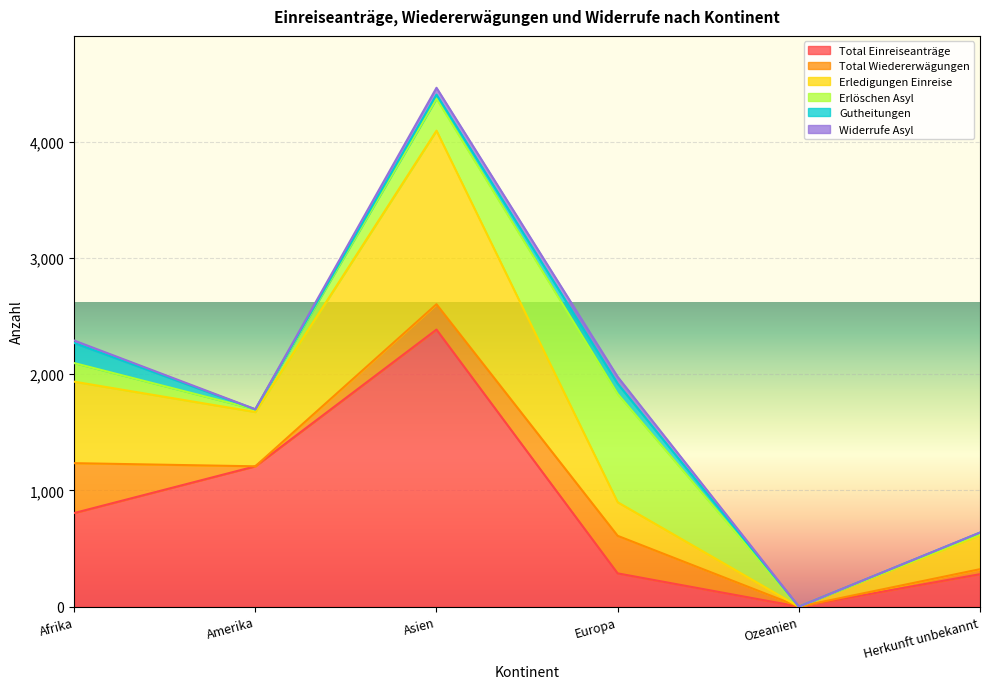

What is the total value across all series at Amerika?

1698